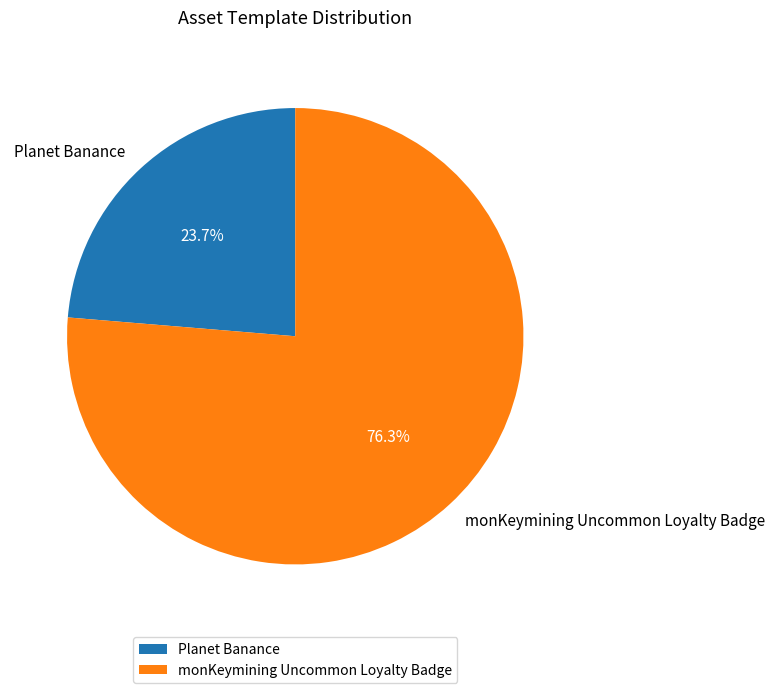

Does monKeymining Uncommon Loyalty Badge represent more than half of the total?

Yes